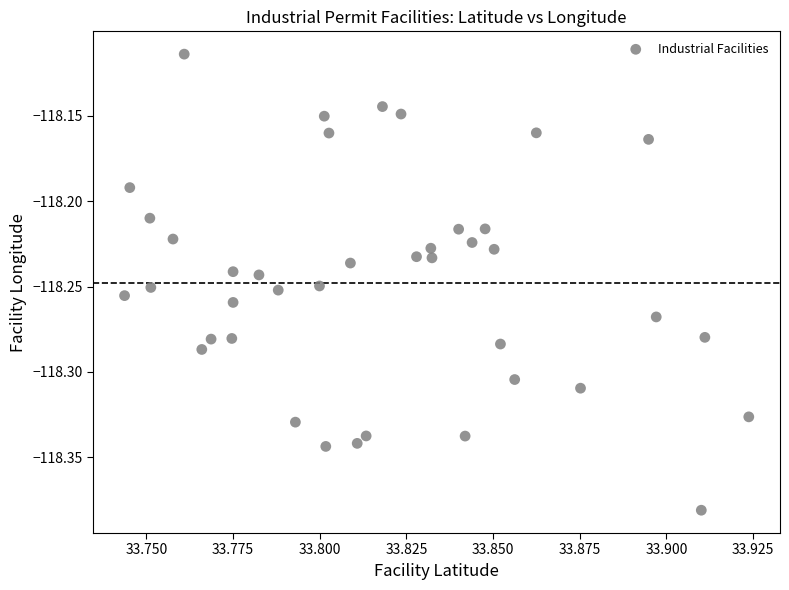

What is the range of Y values (max minus min)?

0.3